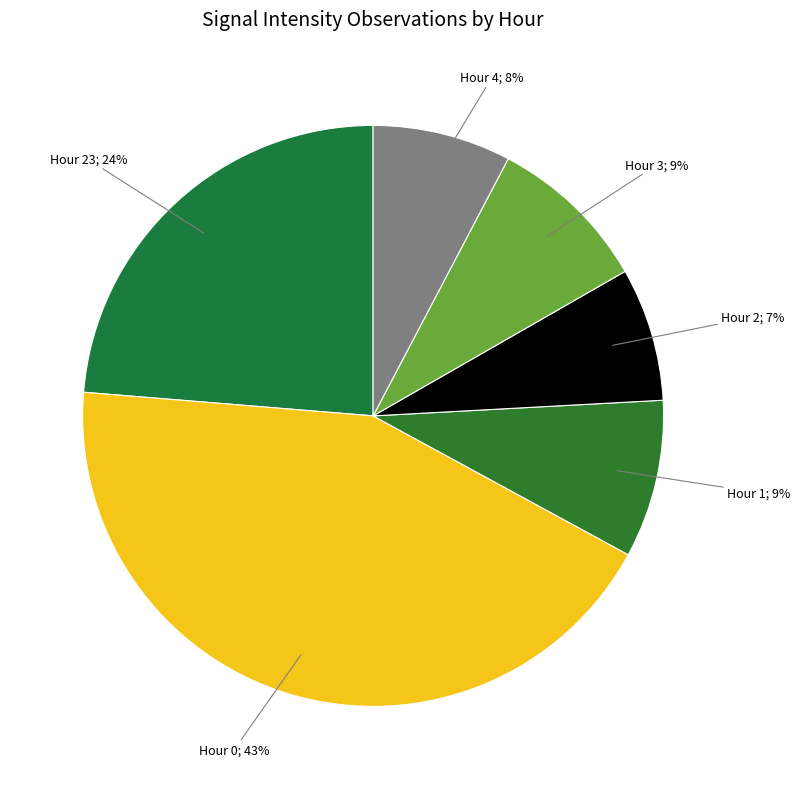

Count the number of slices in the pie.

6